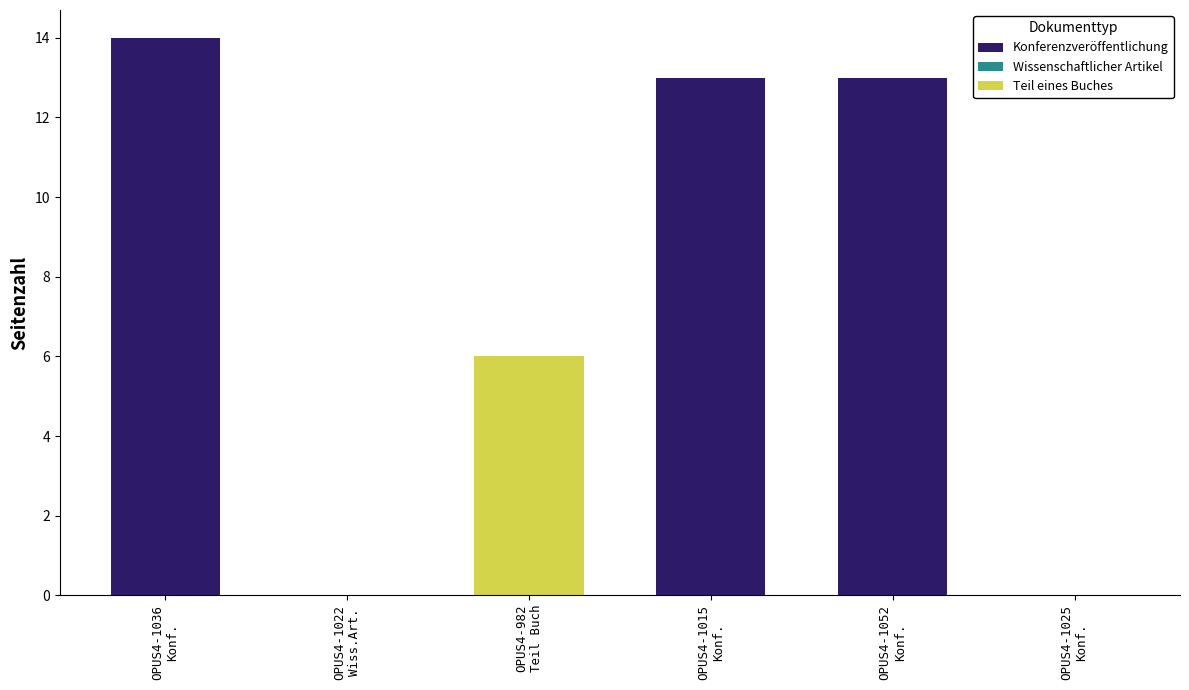

What is the sum of the Teil eines Buches values at Seitenzahl and Erscheinungsjahr?

6